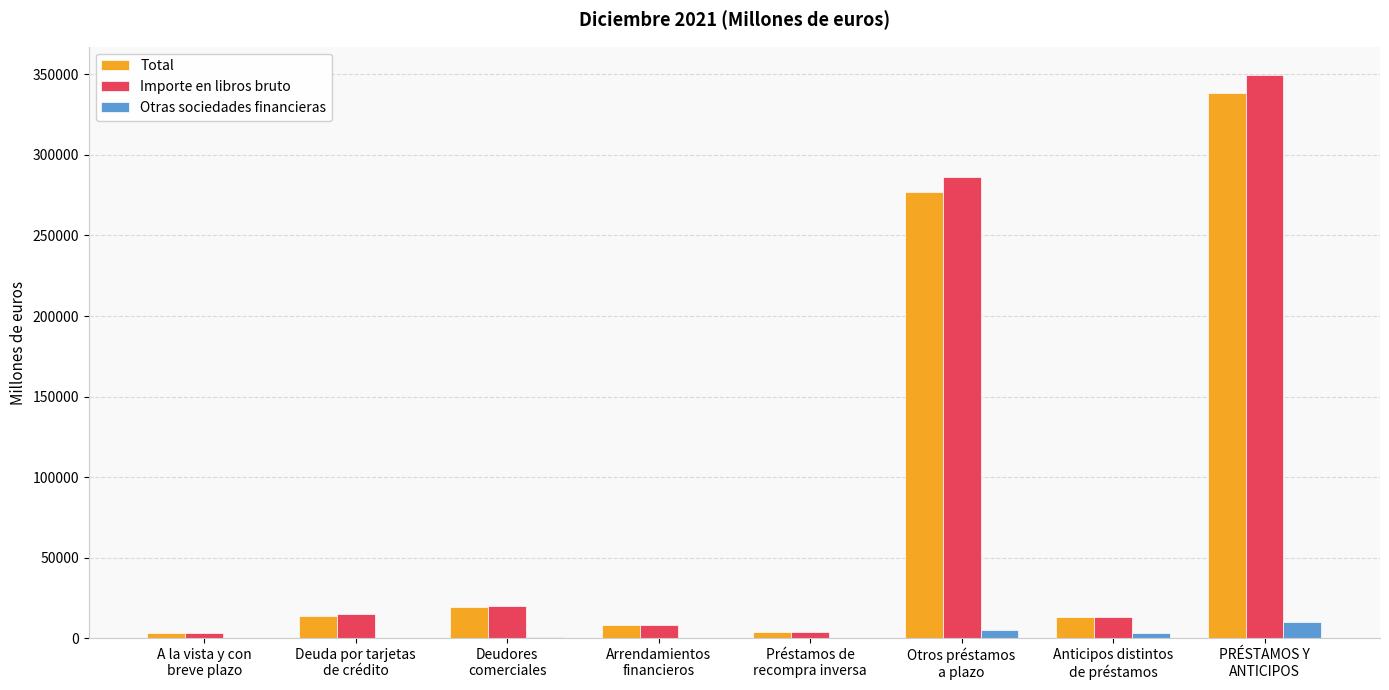

What is the sum of all Otras sociedades financieras values?

19606